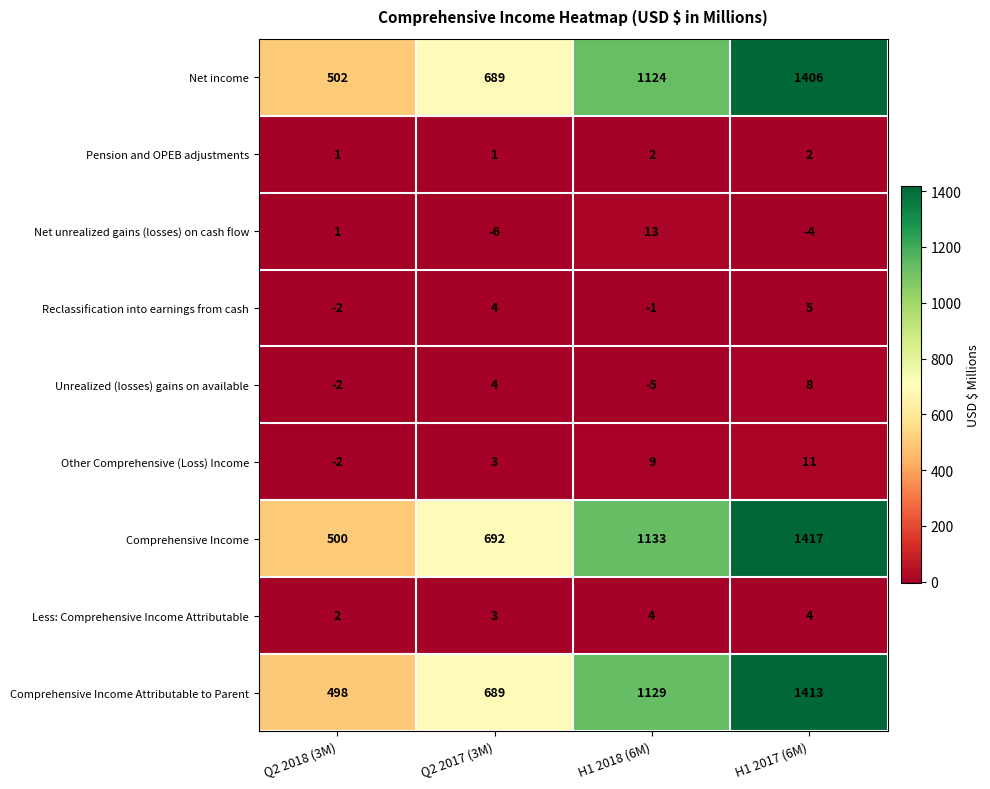

Which series has the largest total across all categories?

Comprehensive Income